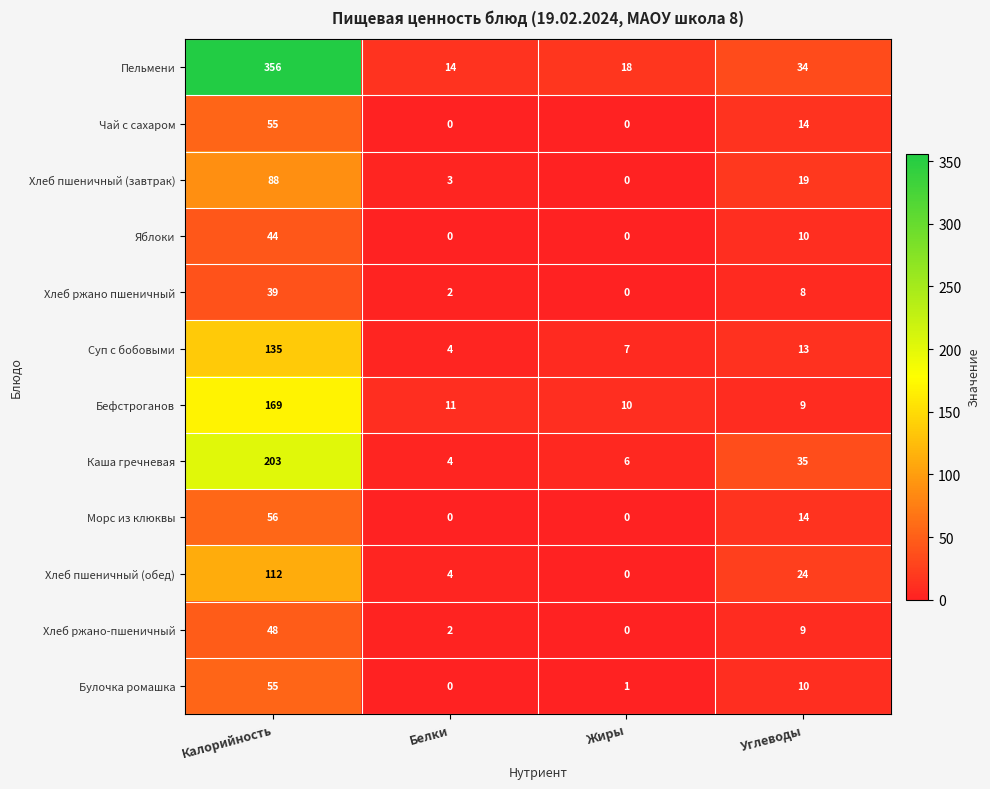

What is the approximate value of Бефстроганов at Жиры, to the nearest 10?

10